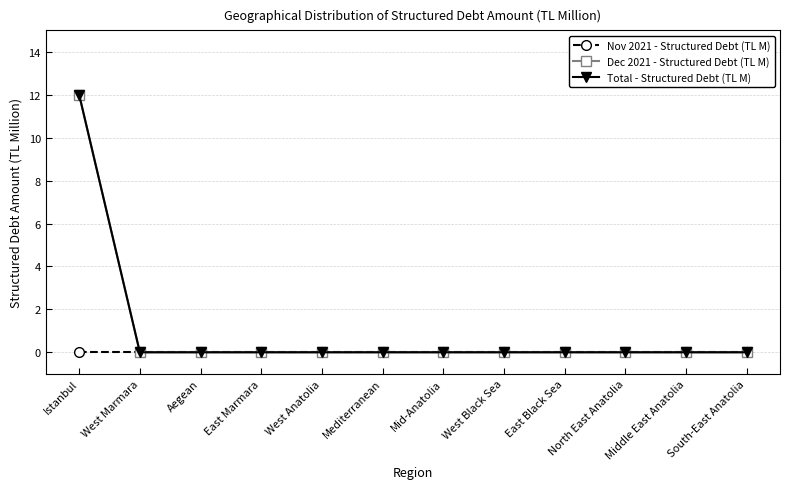

Rank the categories by Nov 2021 - Structured Debt (TL M) value from lowest to highest.

Istanbul, West Marmara, Aegean, East Marmara, West Anatolia, Mediterranean, Mid-Anatolia, West Black Sea, East Black Sea, North East Anatolia, Middle East Anatolia, South-East Anatolia